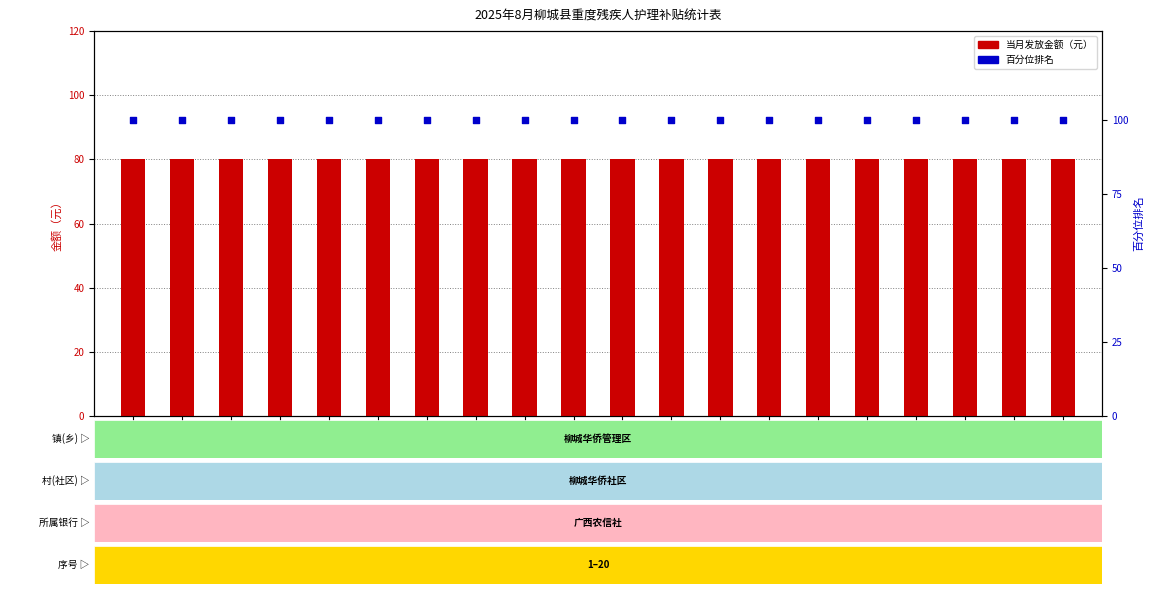

Which series has the widest spread of Y values?

当月发放金额（元）